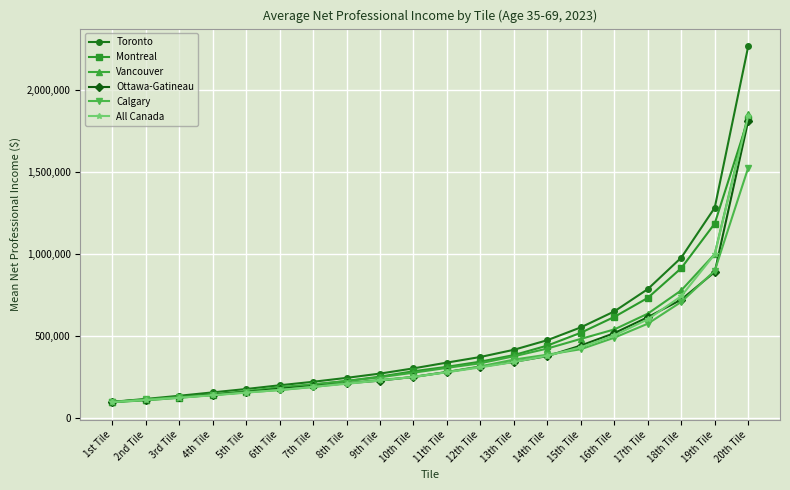

Is the value of Calgary at 4th Tile greater than the value of All Canada at 2nd Tile?

Yes